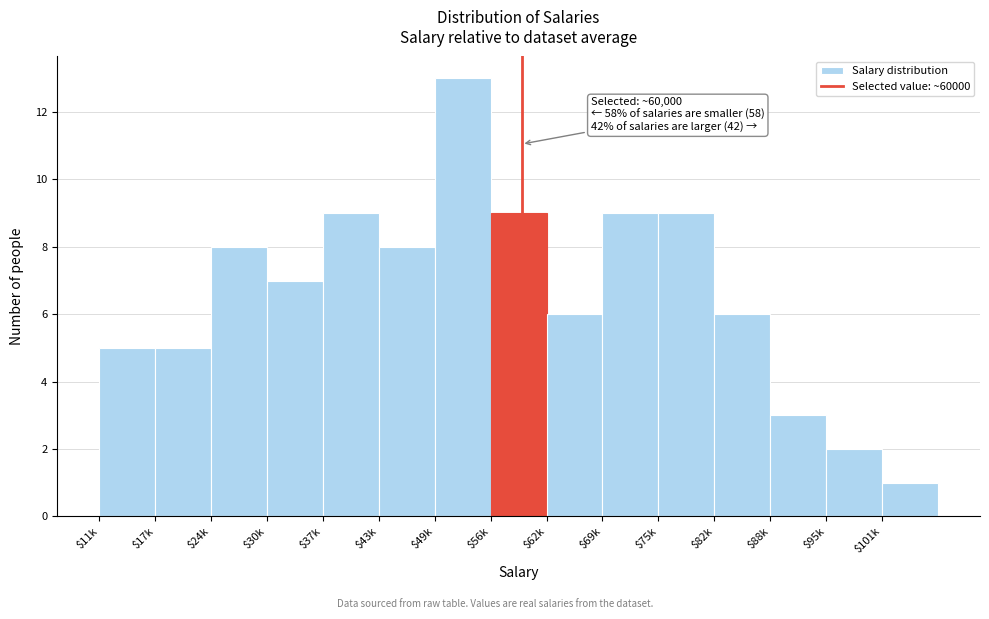

Reading left to right, list all the values displayed in this chart.

5	5	8	7	9	8	13	9	6	9	9	6	3	2	1